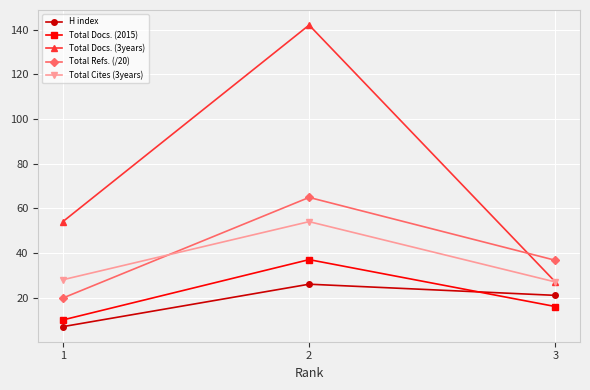

At 1, list the series in order from largest to smallest.

Total Docs. (3years), Total Cites (3years), Total Refs. (/20), Total Docs. (2015), H index